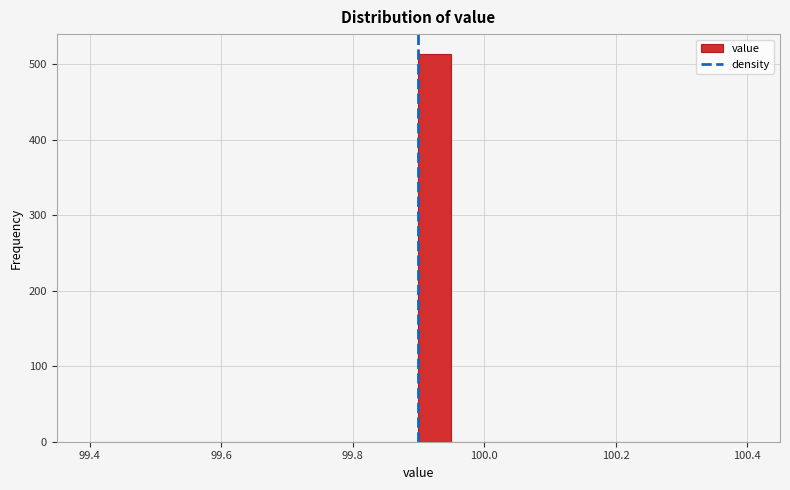

Around what value on the x-axis is the tallest bar? Give the approximate position of its centre, as read against the axis.

99.92